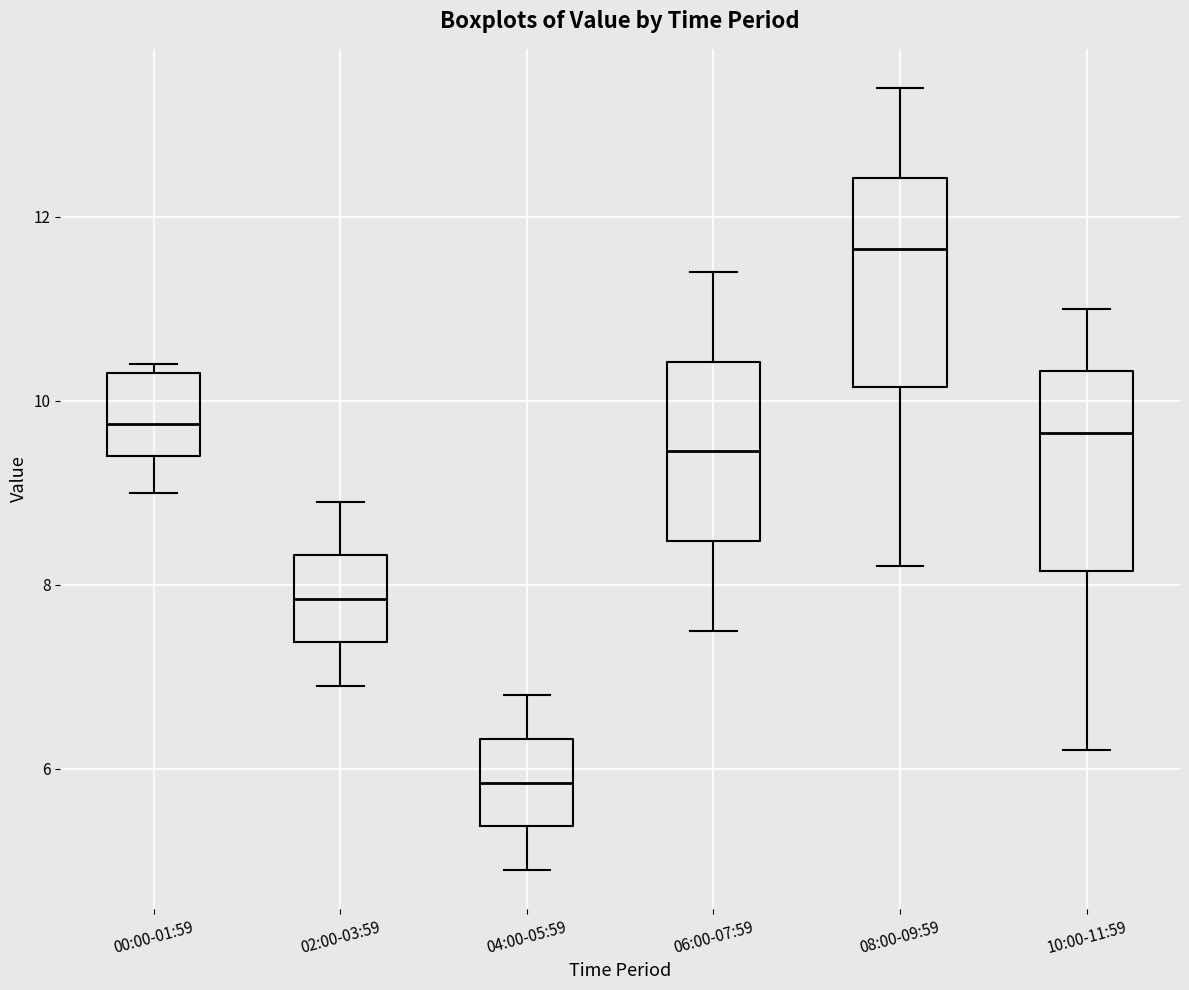

Which box's median line is the highest?

08:00-09:59